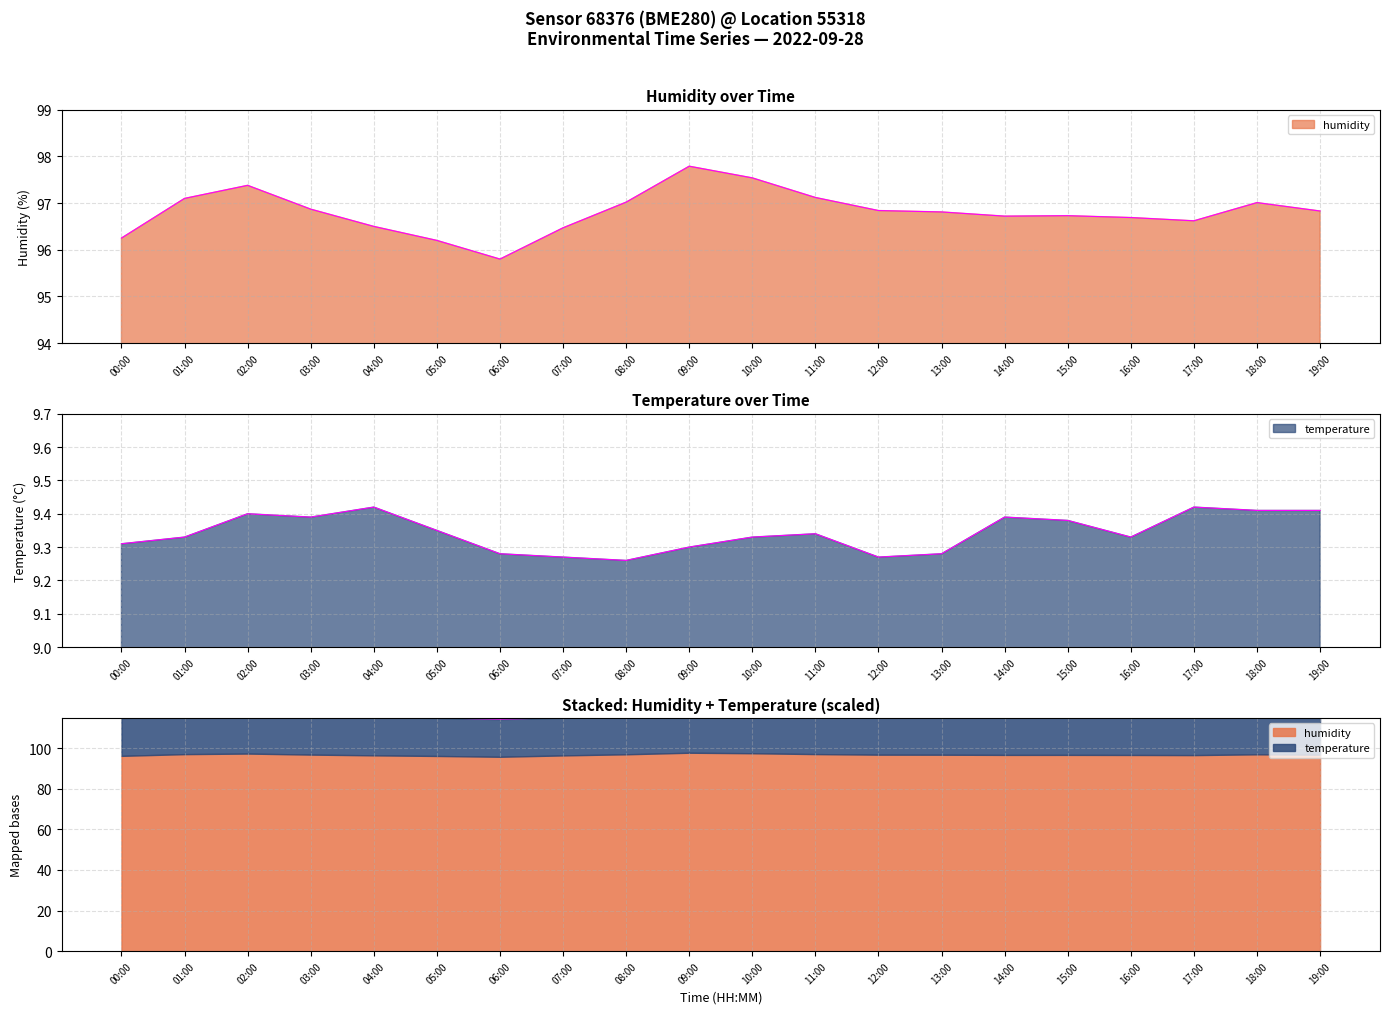

What is the smallest value displayed?

9.3